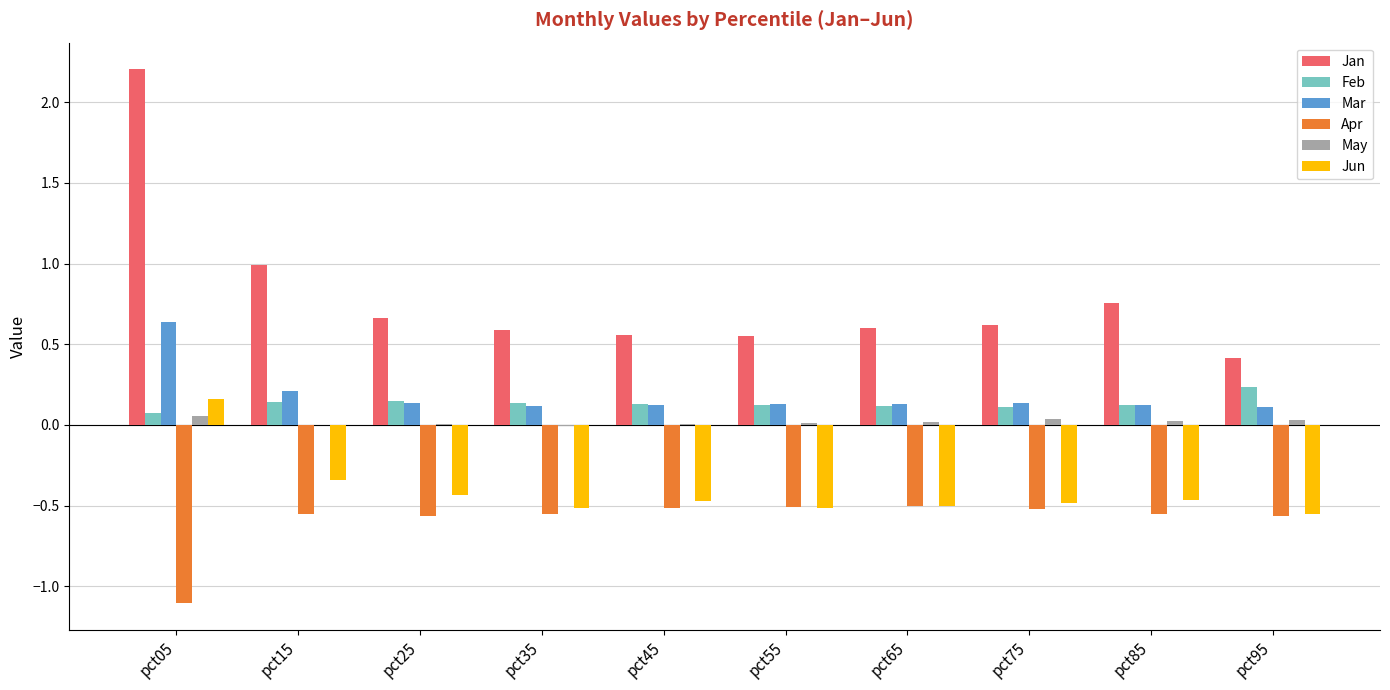

The value of Feb at pct85 is 0.0. True or false?

False